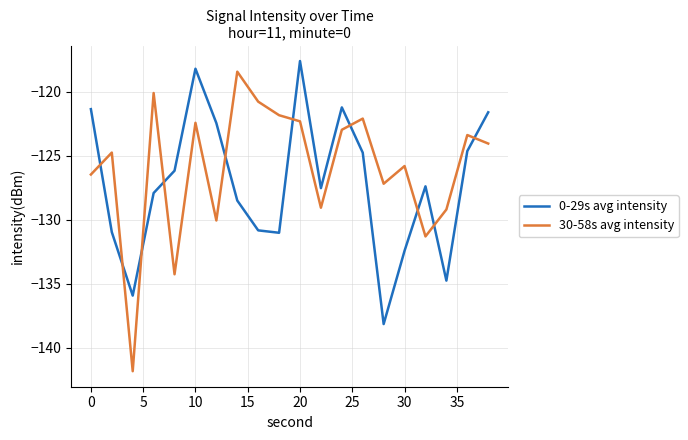

What is the highest value of the 0-29s avg intensity series?

-117.6